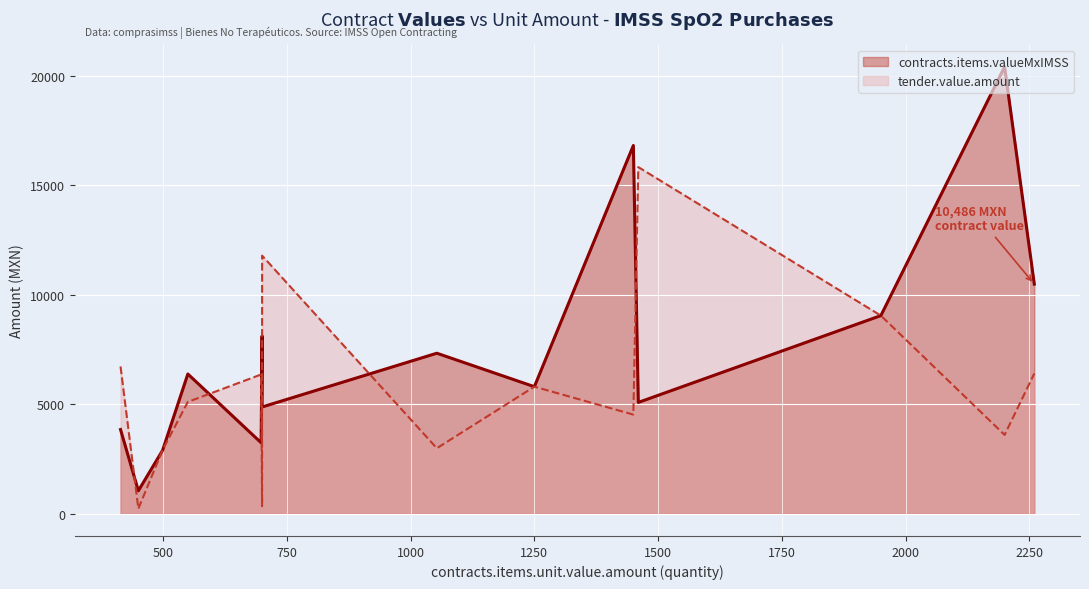

How many data points in tender.value.amount are less than 5800?

7